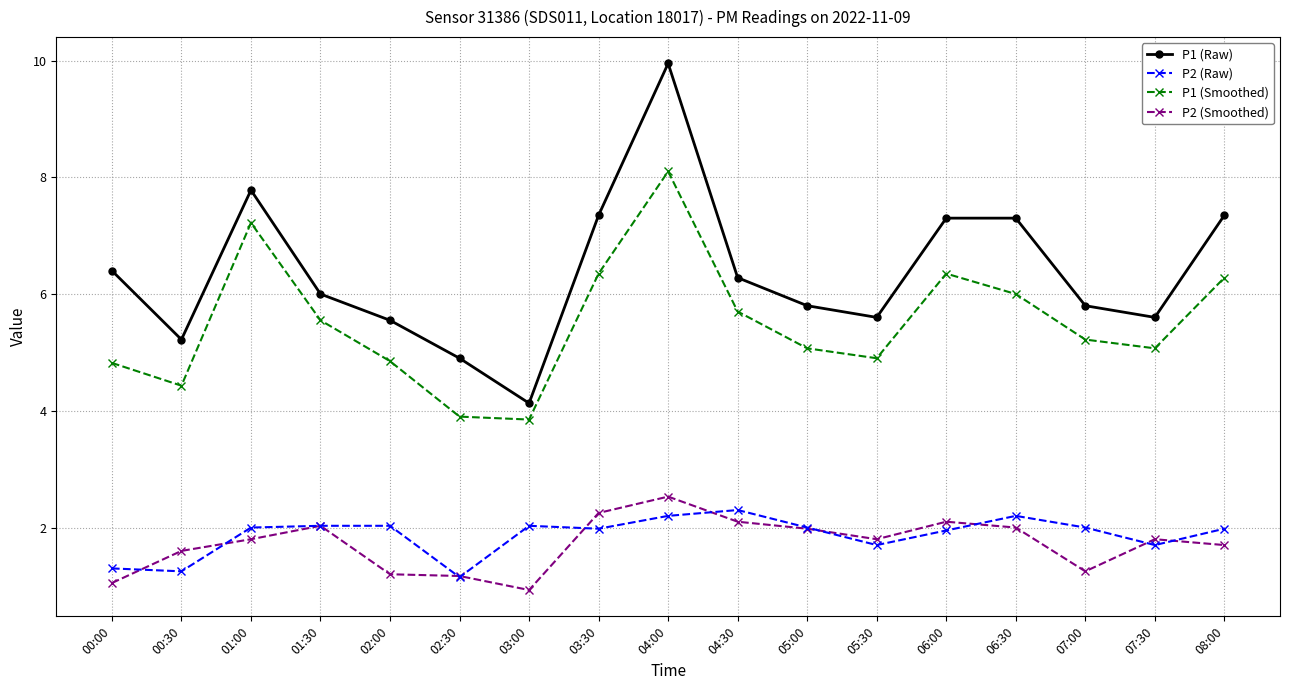

What is the value of the P1 (Smoothed) point at the 2nd from the left?

4.4